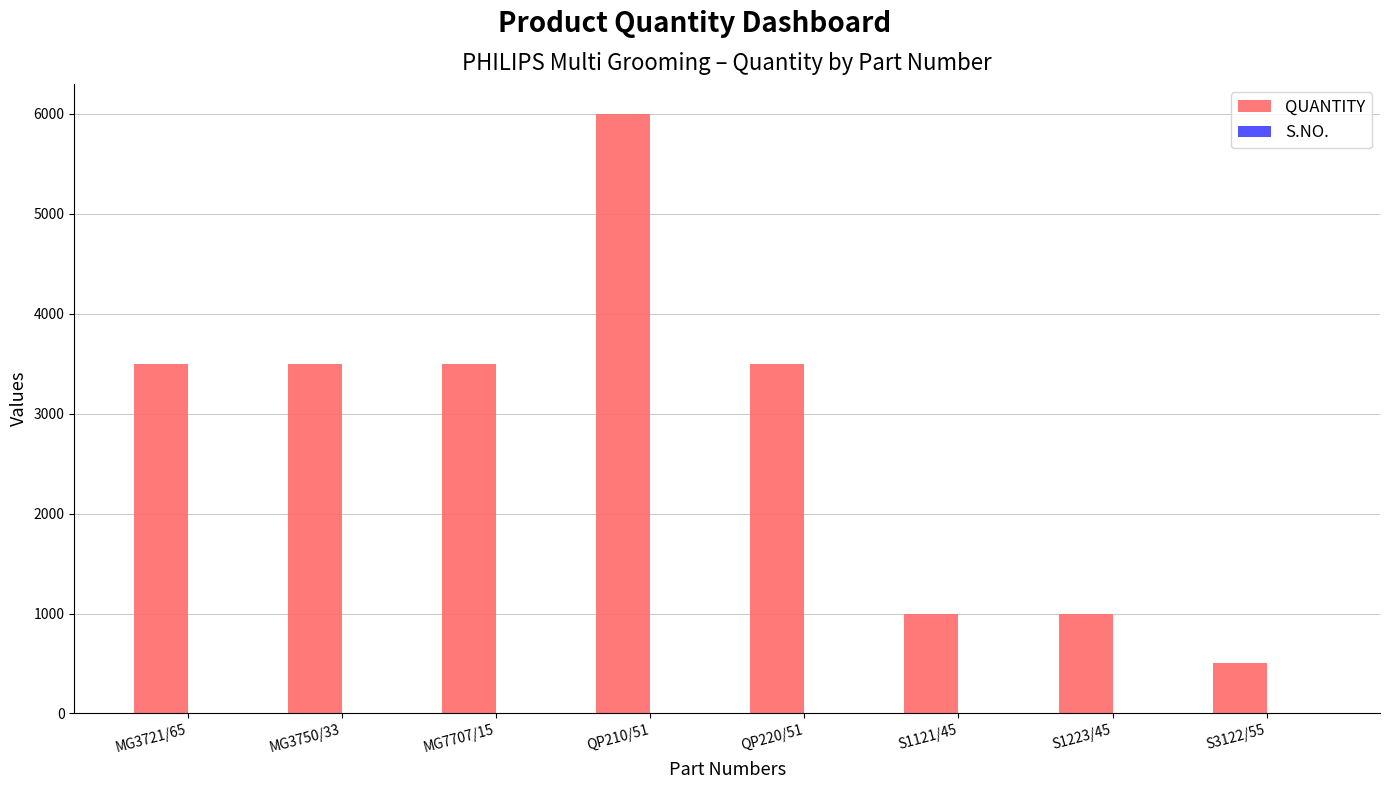

Between MG7707/15 and S1223/45, which series saw the biggest shift?

QUANTITY